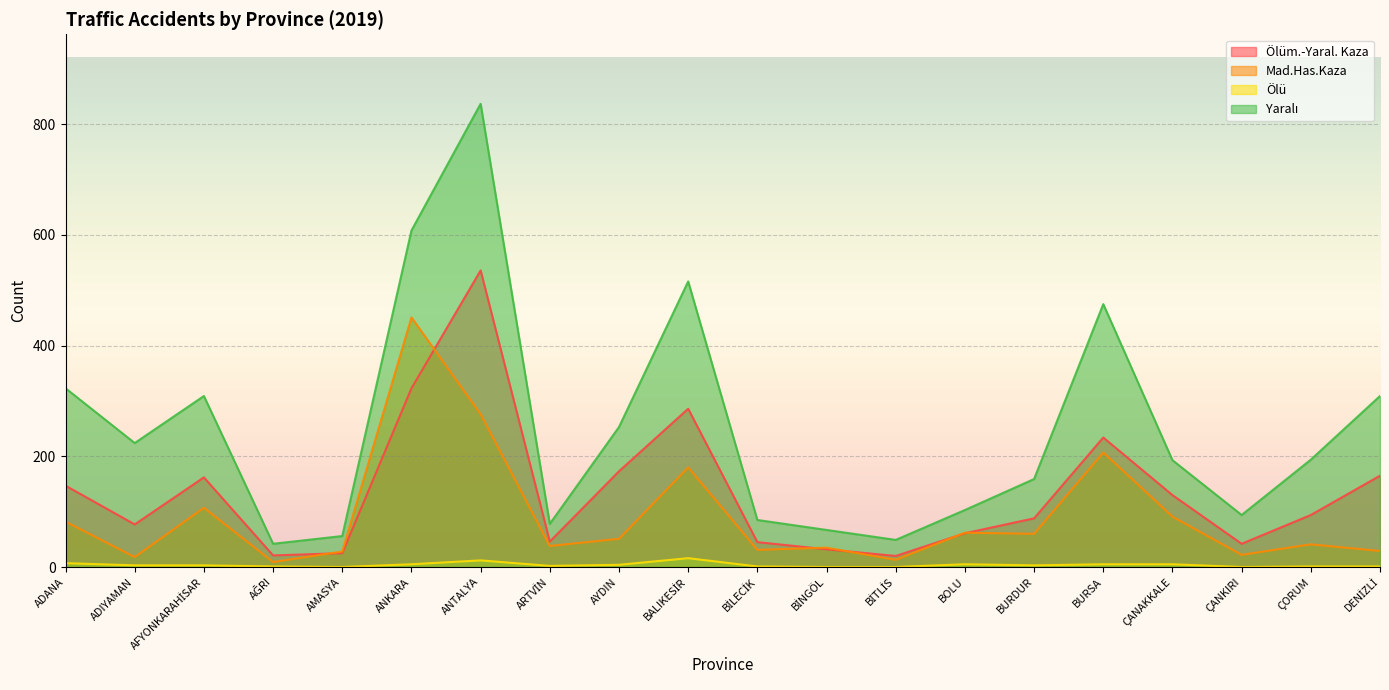

How many lines are shown in the chart?

4